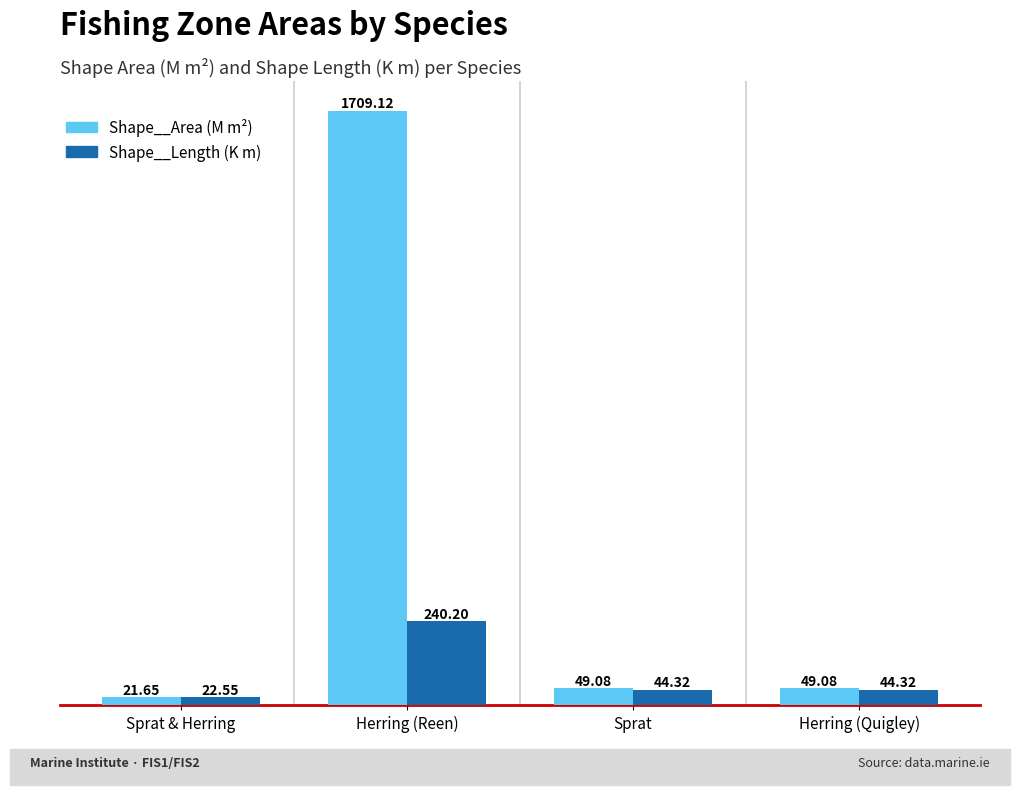

How many bars are there in total?

8